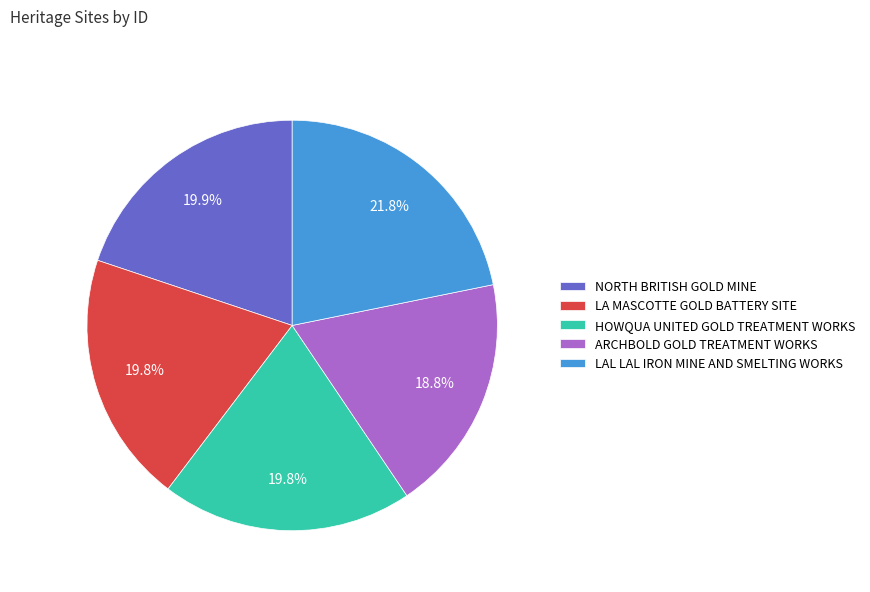

Is the sum of ARCHBOLD GOLD TREATMENT WORKS and LAL LAL IRON MINE AND SMELTING WORKS greater than half?

No